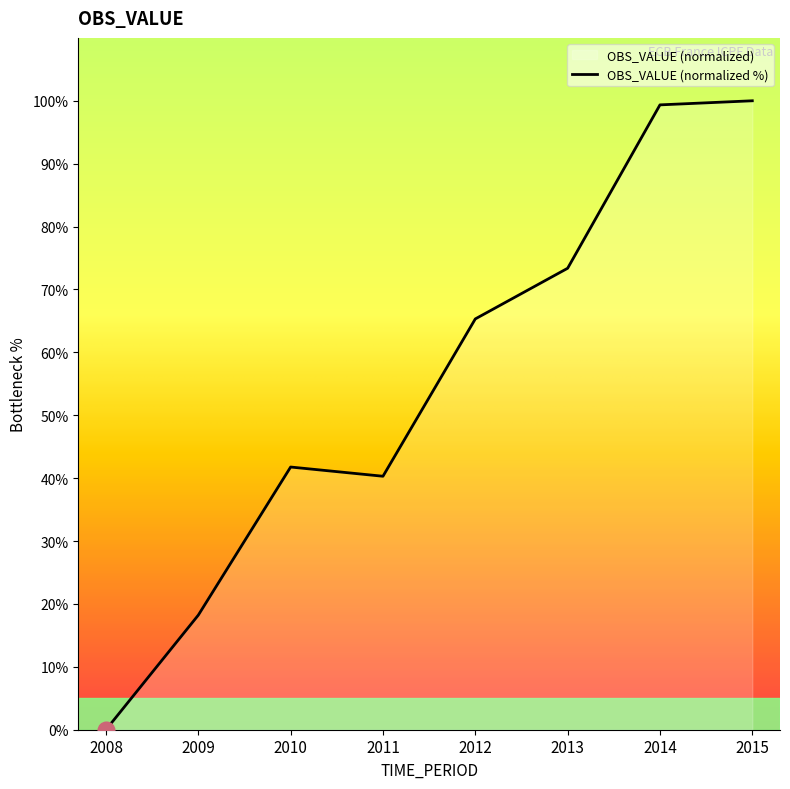

At which category does the chart reach its minimum across all series?

2008